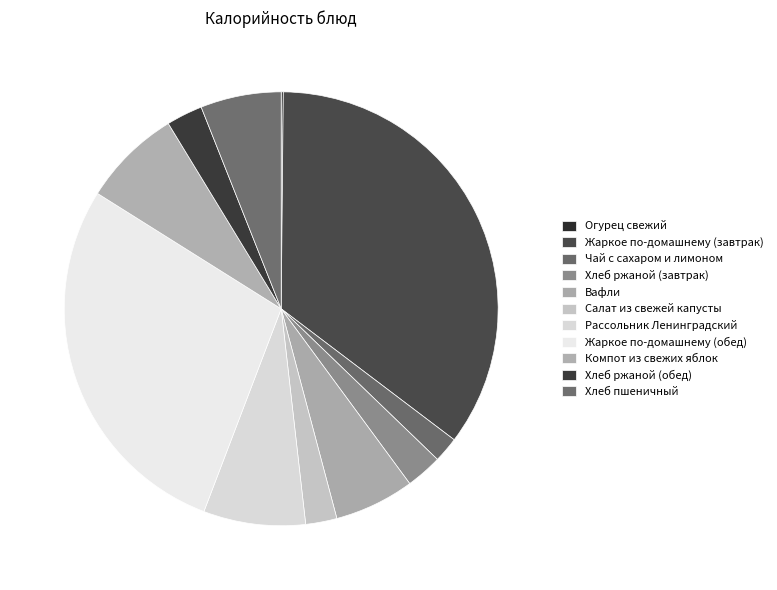

What percentage is the Жаркое по-домашнему (обед) slice, to the nearest percent?

28%